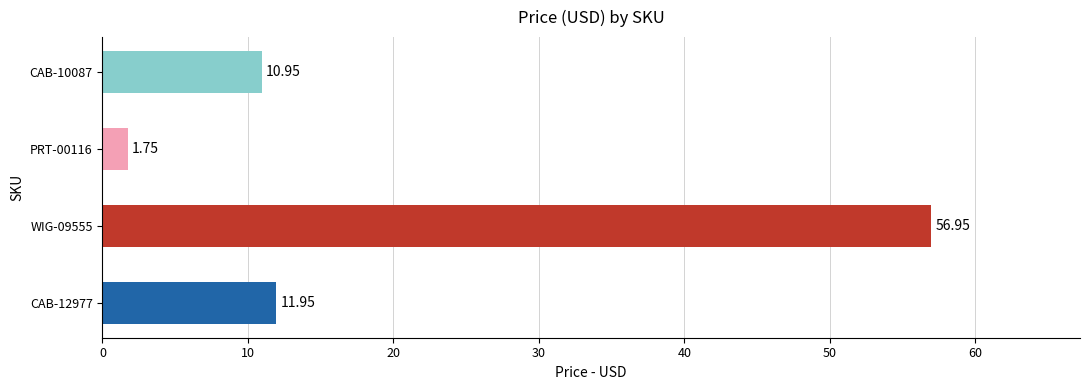

Which has a higher value, CAB-12977 or PRT-00116?

CAB-12977